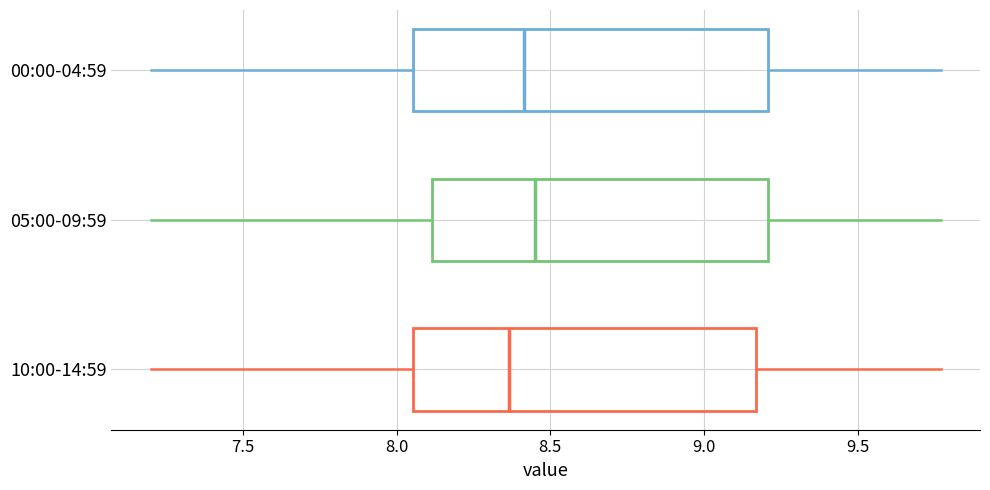

Where does the median line of the box for 05:00-09:59 sit on the x-axis? The values are not printed on the chart, so give them approximately, as read against the axis.

8.45